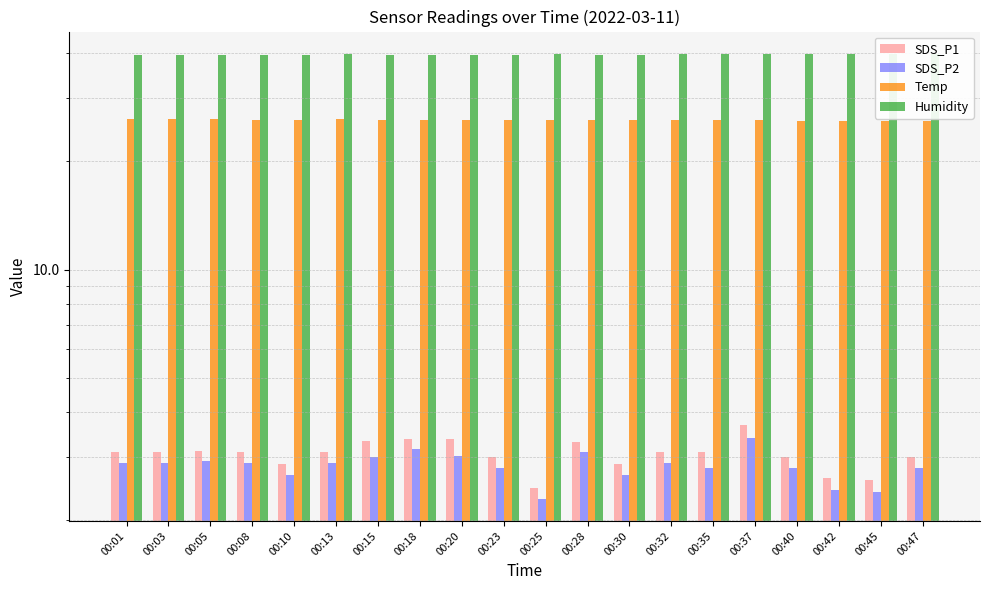

Which series has the largest total across all categories?

Humidity